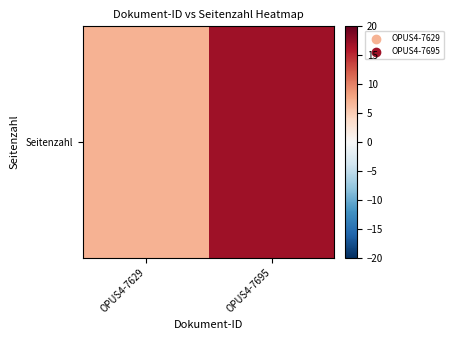

How many distinct data groups are displayed?

1